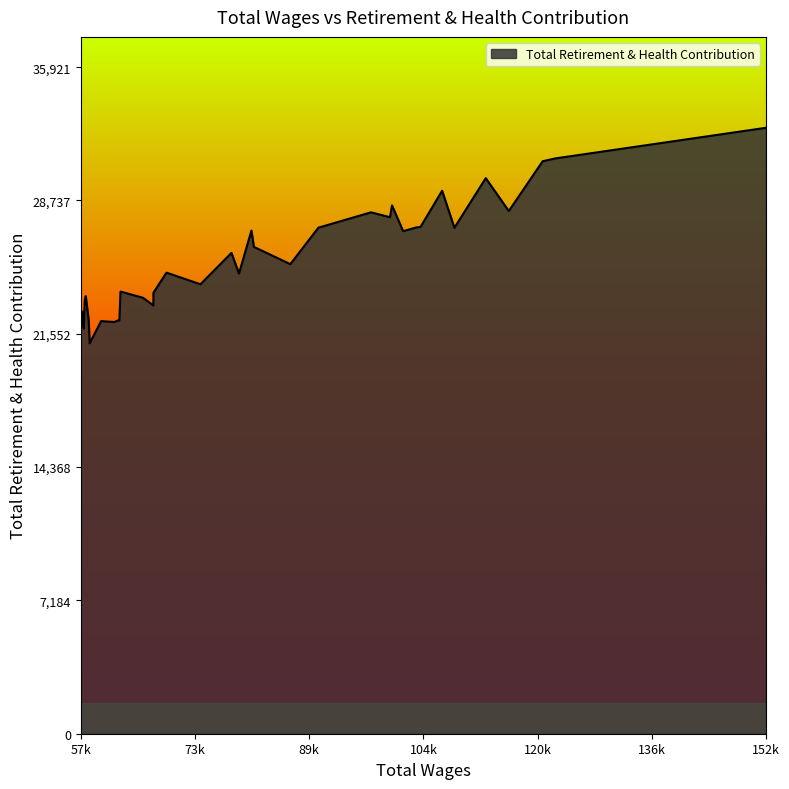

What is the ratio of the value at 22 to the value at 26?

1.0